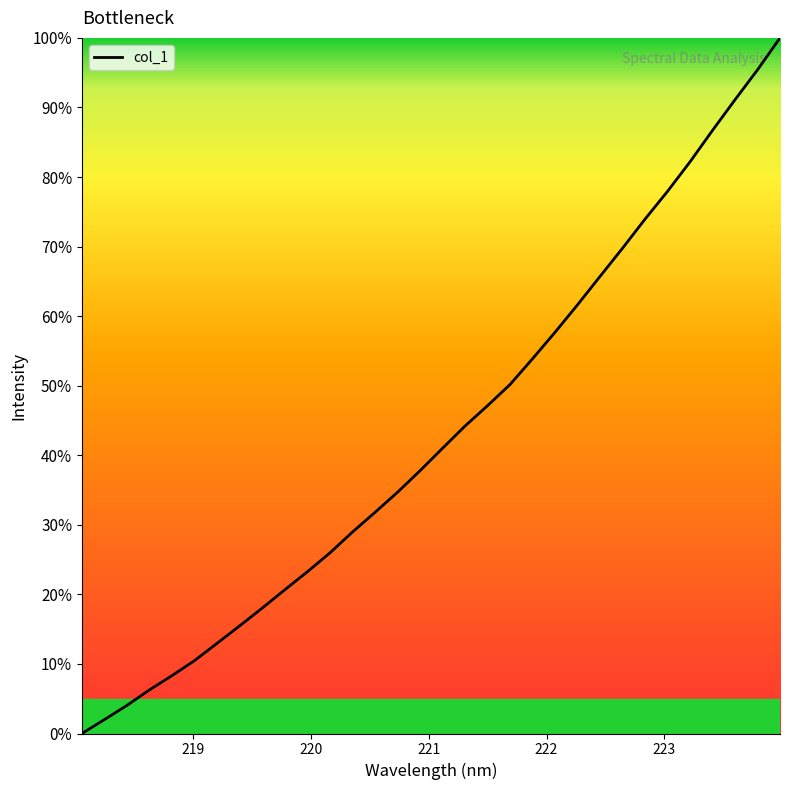

What is the greatest value displayed?

100.0